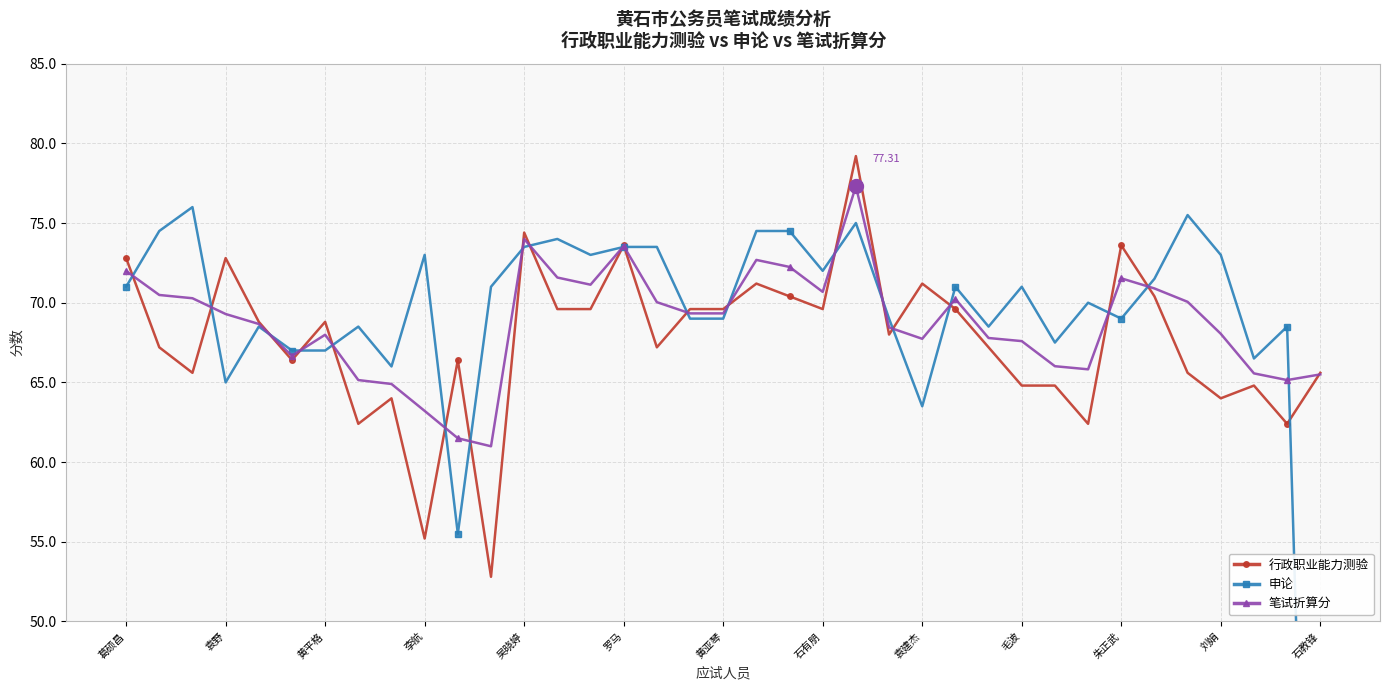

What is the total value across all series at 17?

207.9